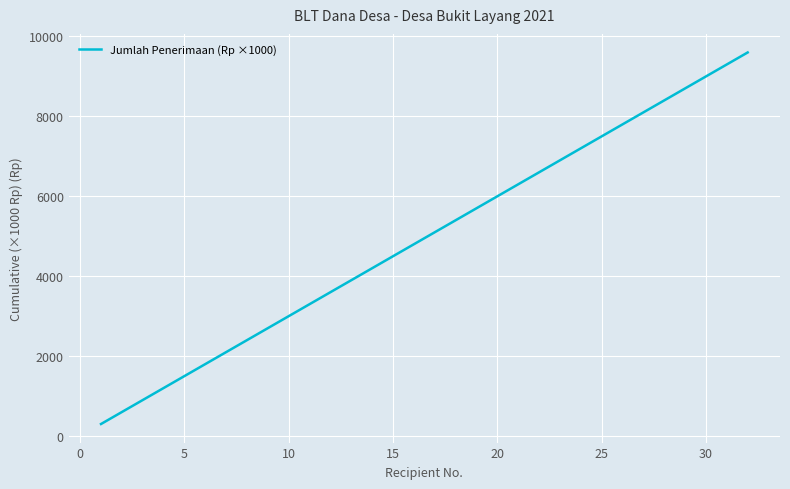

What is the minimum value shown in the chart?

300